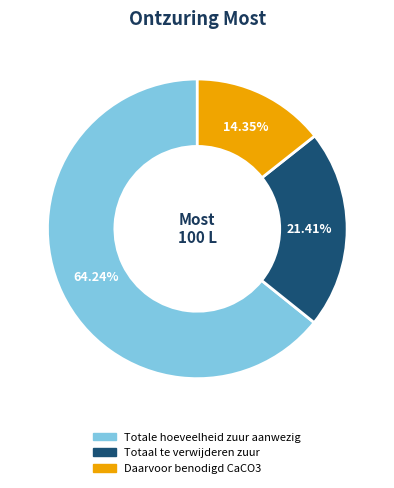

How many segments does this pie chart have?

3